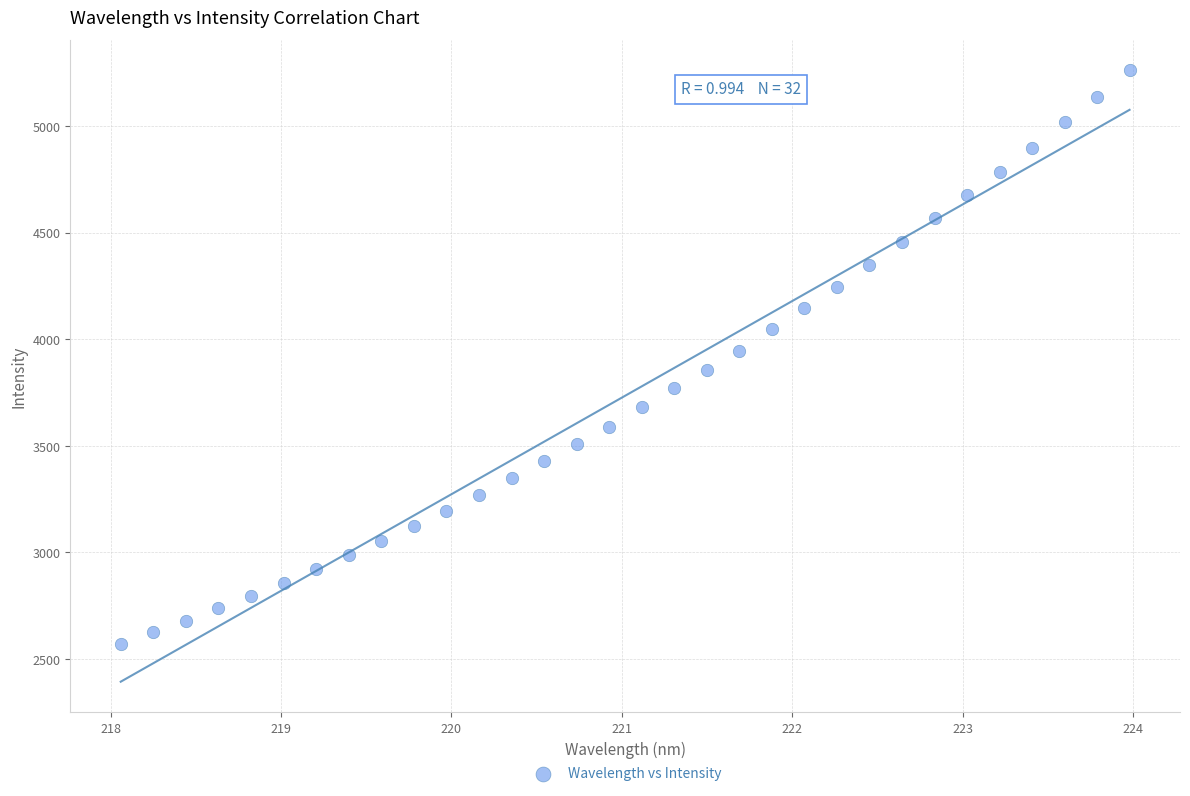

What is the range of X values (max minus min)?

5.9